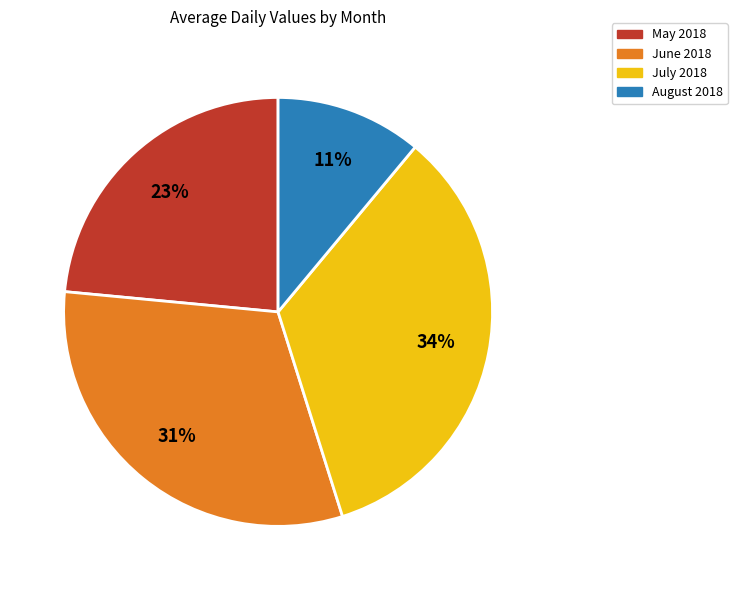

Is there any slice that represents more than half of the pie?

No